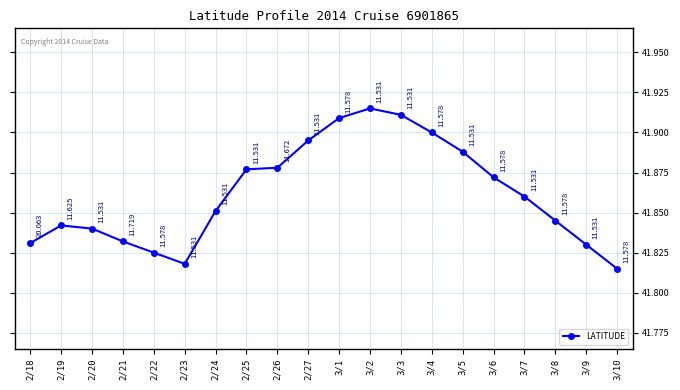

Count the number of data series in this chart.

1